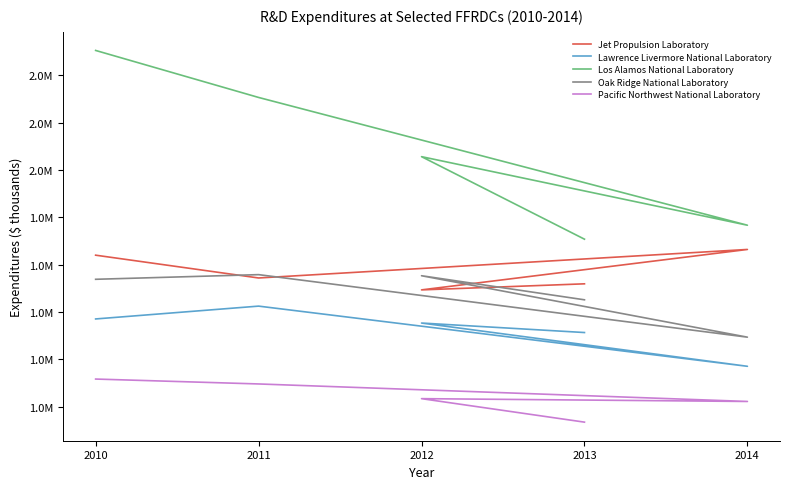

The Oak Ridge National Laboratory series shows 1293722 at 2014. True or false?

True